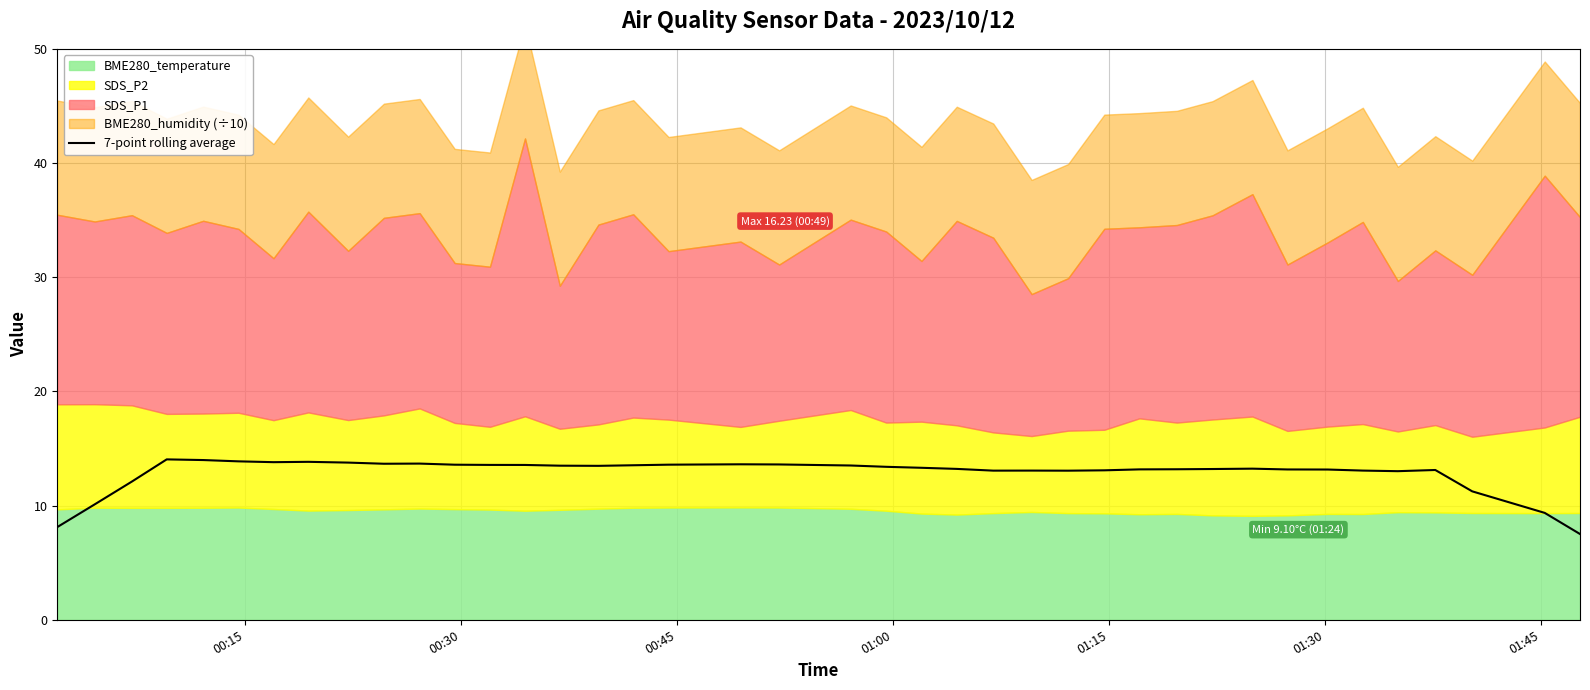

What is the lowest value of the 7-point rolling average series?

7.5